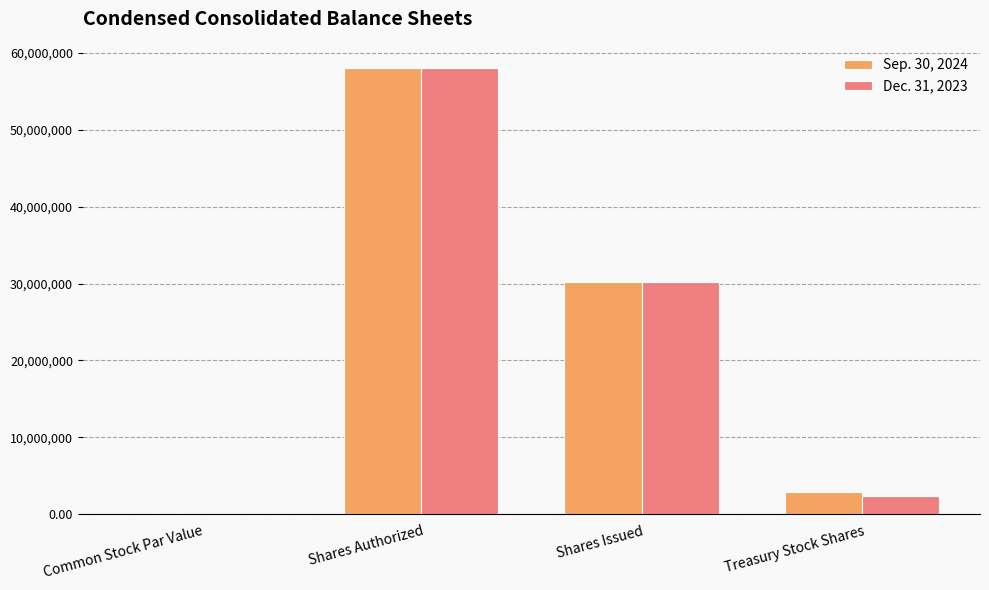

What is the average value of the Sep. 30, 2024 series?

22767307.0